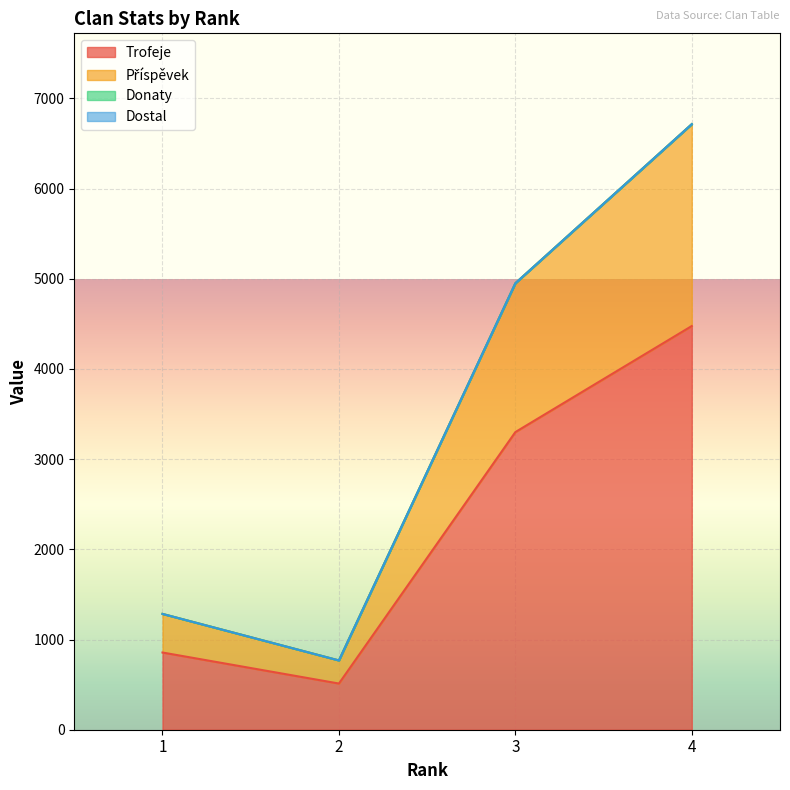

What is the sum of the Příspěvek values at 4 and 2?

7482